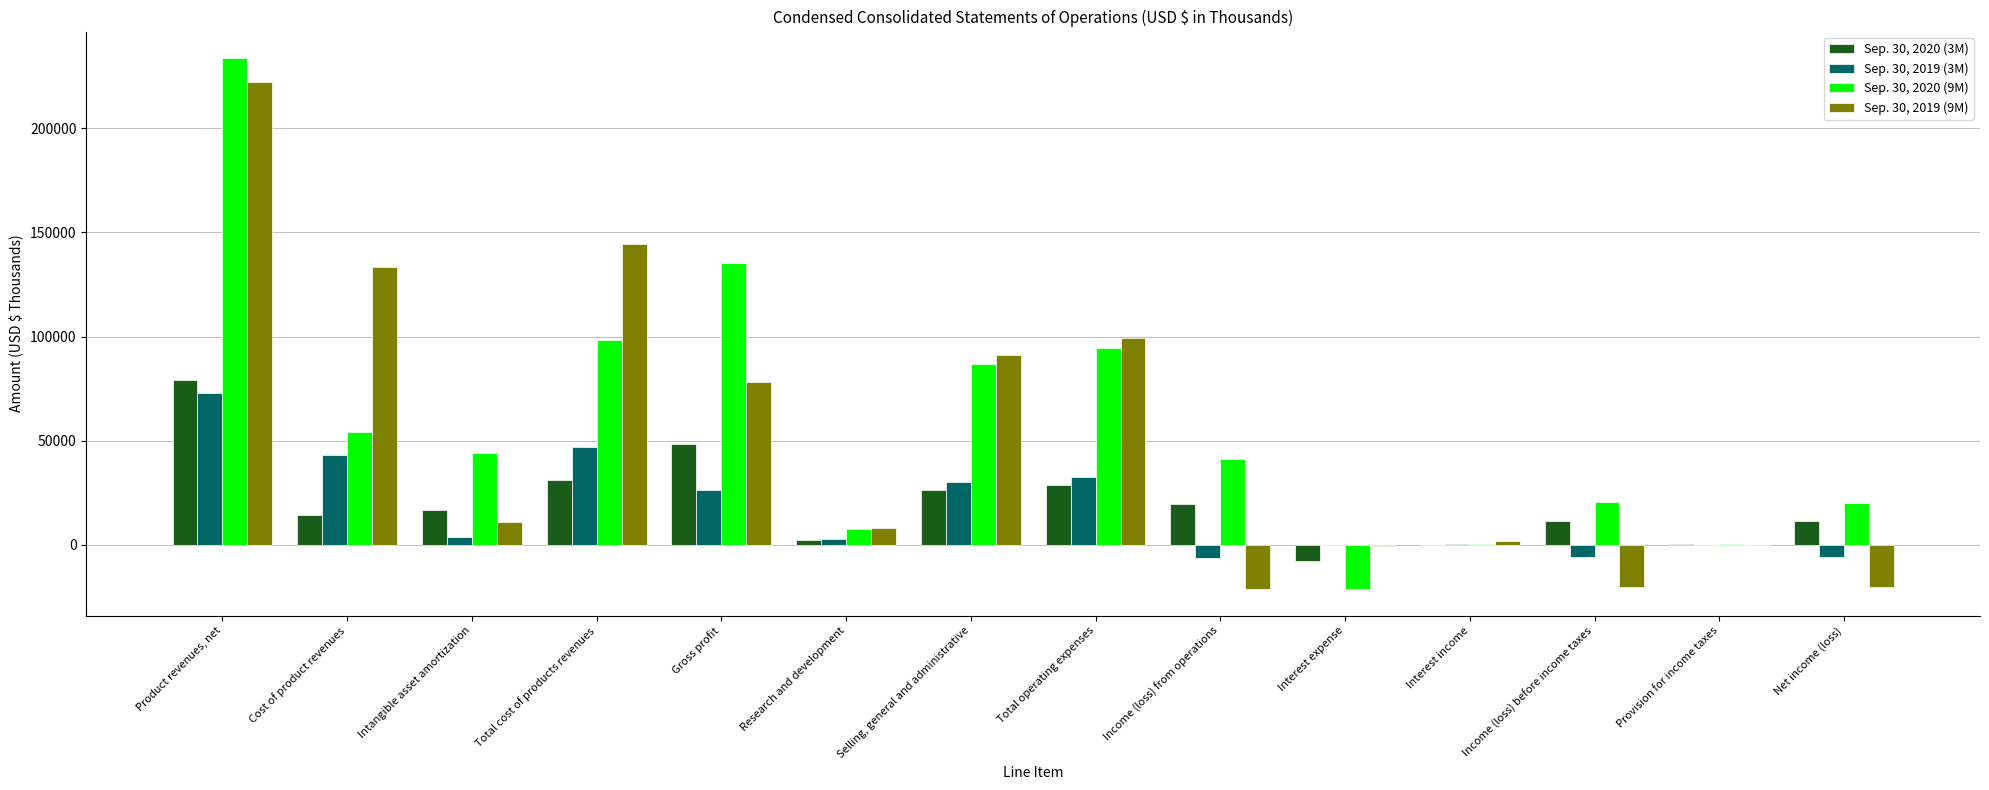

Where is Sep. 30, 2020 (9M) nearest to the value 106300?

Total cost of products revenues